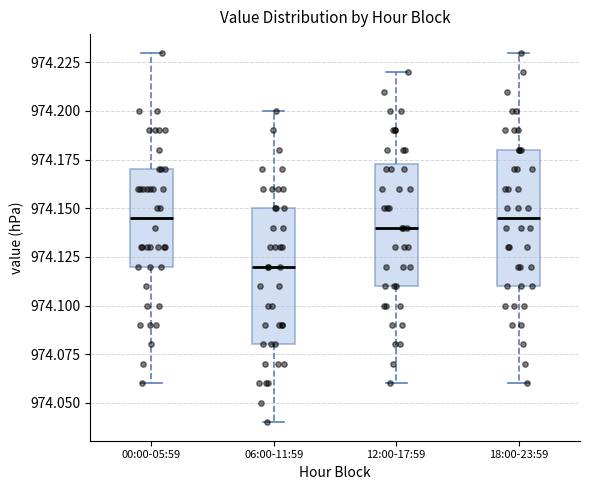

Which box has the lowest median line?

06:00-11:59